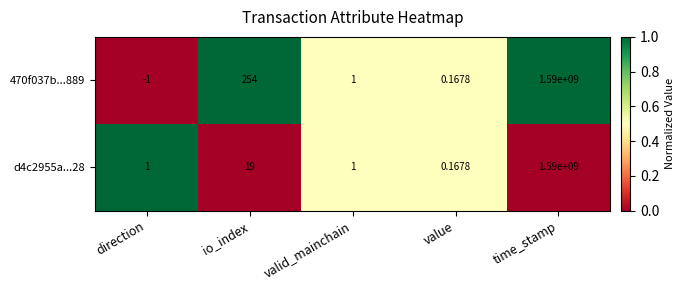

Which series changed the most between direction and io_index?

470f037b...889